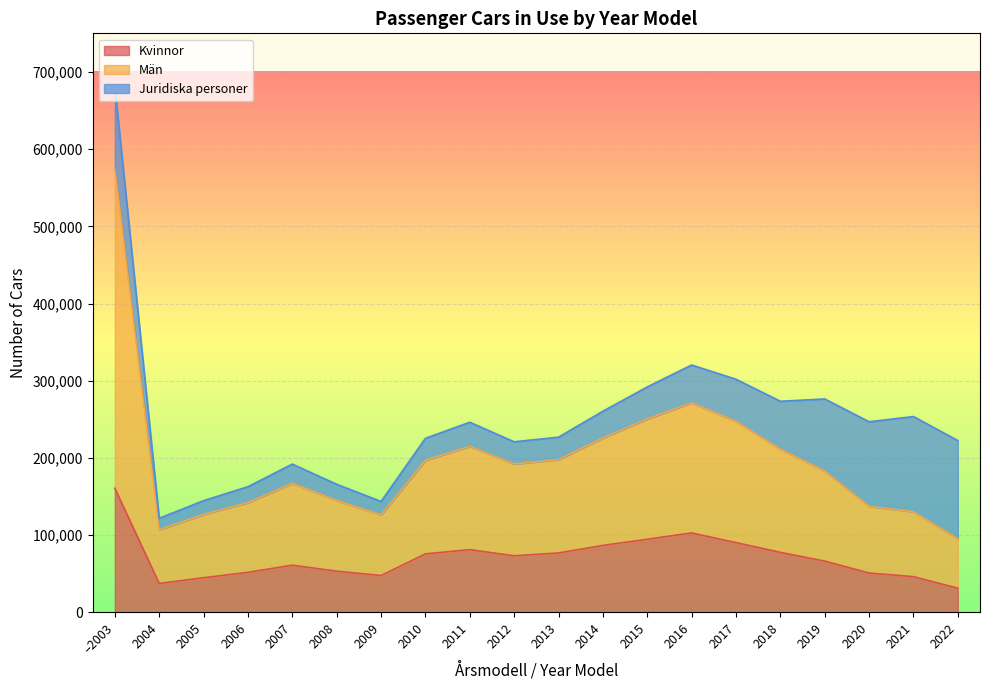

What is the total value across all series at 2009?

143688